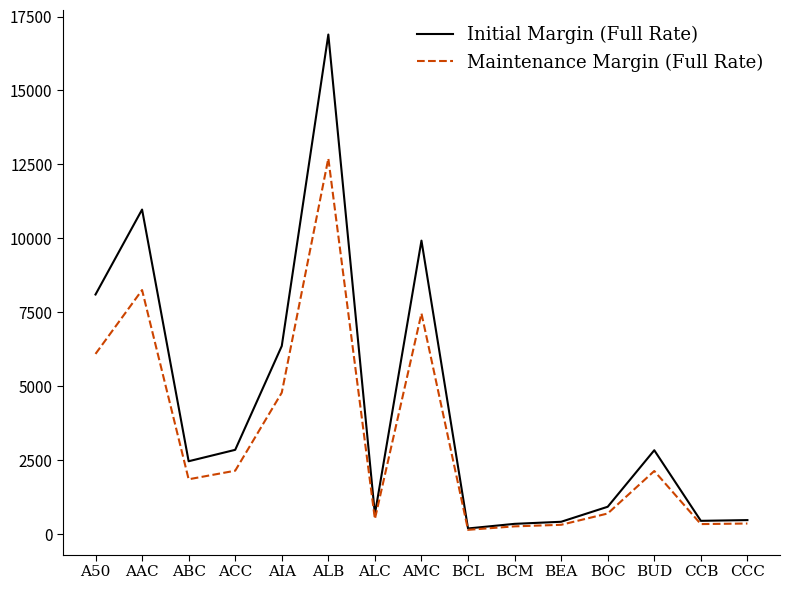

At which label does Initial Margin (Full Rate) first exceed 2460?

A50